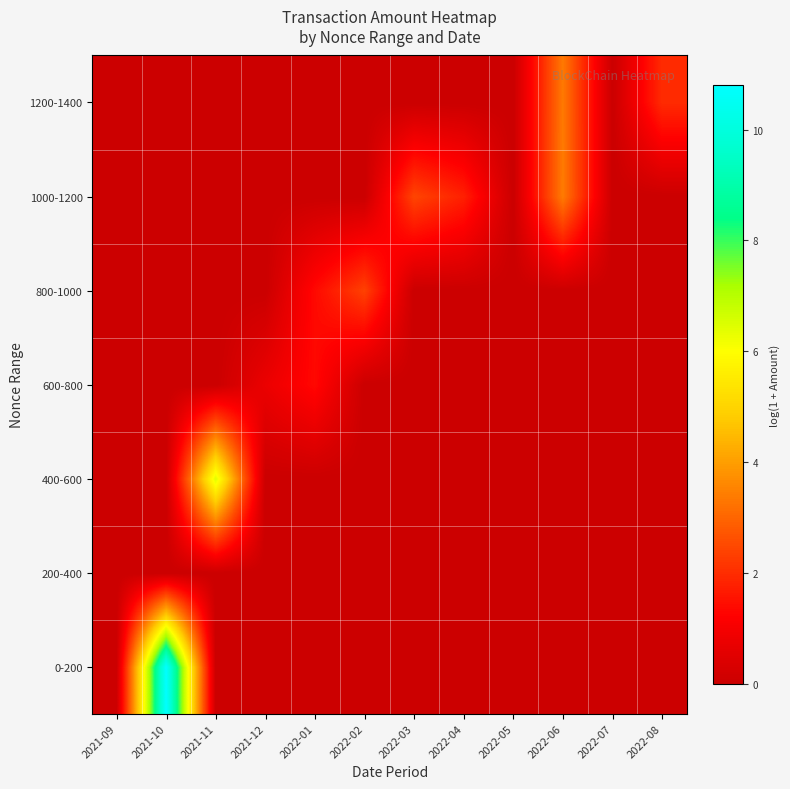

Reading left to right, what are all the values shown in this chart?

0-200: 2021-09=0.0	2021-10=10.8	2021-11=0.0	2021-12=0.0	2022-01=0.0	2022-02=0.0	2022-03=0.0	2022-04=0.0	2022-05=0.0	2022-06=0.0	2022-07=0.0	2022-08=0.0
200-400: 2021-09=0.0	2021-10=0.0	2021-11=0.0	2021-12=0.0	2022-01=0.0	2022-02=0.0	2022-03=0.0	2022-04=0.0	2022-05=0.0	2022-06=0.0	2022-07=0.0	2022-08=0.0
400-600: 2021-09=0.0	2021-10=0.0	2021-11=6.4	2021-12=0.0	2022-01=0.0	2022-02=0.0	2022-03=0.0	2022-04=0.0	2022-05=0.0	2022-06=0.0	2022-07=0.0	2022-08=0.0
600-800: 2021-09=0.0	2021-10=0.0	2021-11=0.0	2021-12=0.8	2022-01=1.4	2022-02=0.0	2022-03=0.0	2022-04=0.0	2022-05=0.0	2022-06=0.0	2022-07=0.0	2022-08=0.0
800-1000: 2021-09=0.0	2021-10=0.0	2021-11=0.0	2021-12=0.0	2022-01=1.4	2022-02=2.4	2022-03=0.0	2022-04=0.0	2022-05=0.0	2022-06=0.0	2022-07=0.0	2022-08=0.0
1000-1200: 2021-09=0.0	2021-10=0.0	2021-11=0.0	2021-12=0.0	2022-01=0.0	2022-02=0.0	2022-03=2.4	2022-04=1.8	2022-05=0.0	2022-06=3.4	2022-07=0.0	2022-08=0.0
1200-1400: 2021-09=0.0	2021-10=0.0	2021-11=0.0	2021-12=0.0	2022-01=0.0	2022-02=0.0	2022-03=0.0	2022-04=0.0	2022-05=0.0	2022-06=3.4	2022-07=0.0	2022-08=2.0